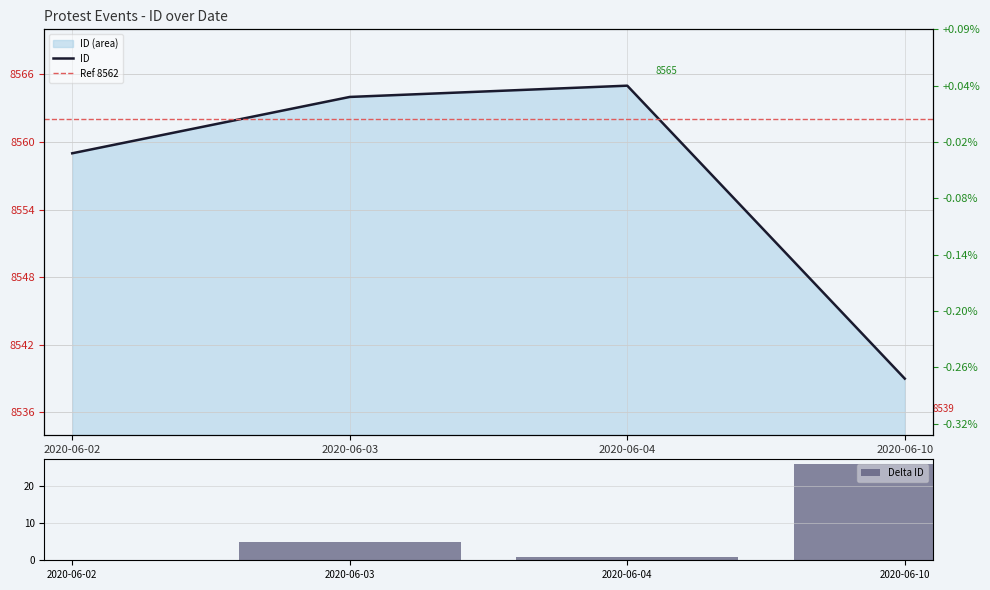

Where does the data first go above 8564?

2020-06-04